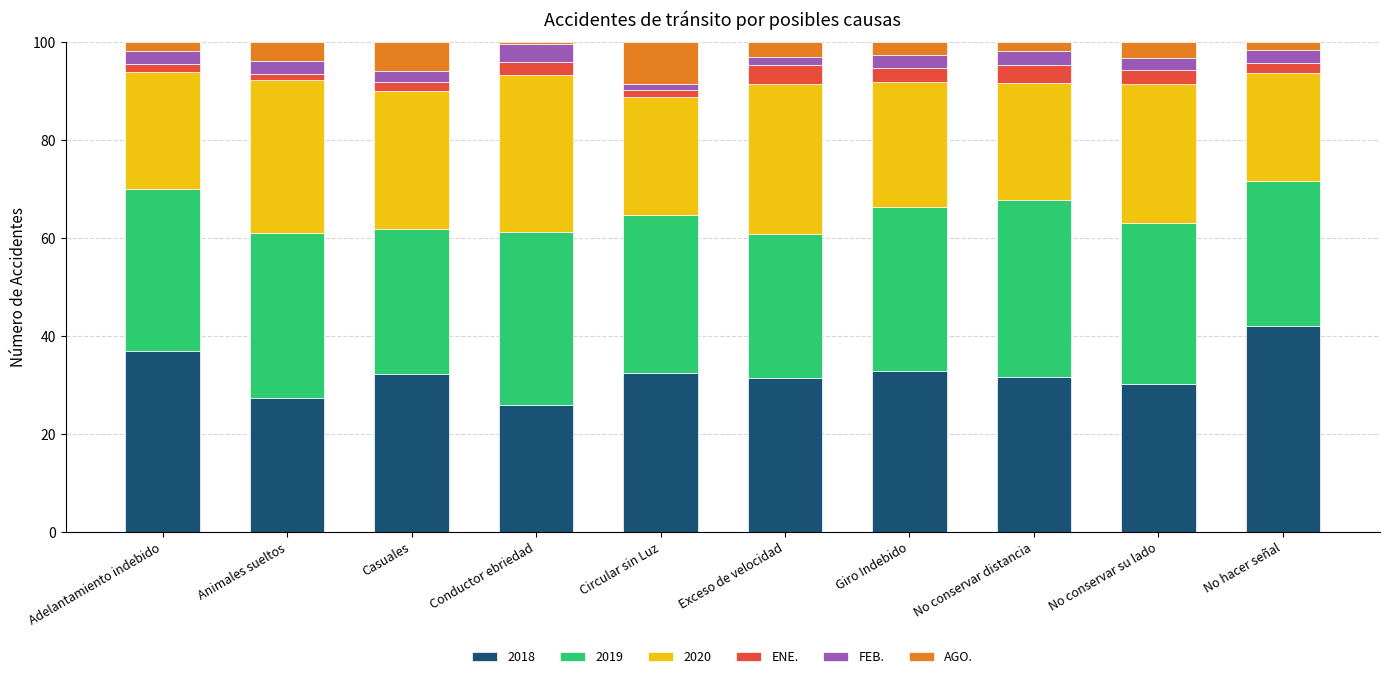

Are the bars horizontal?

No